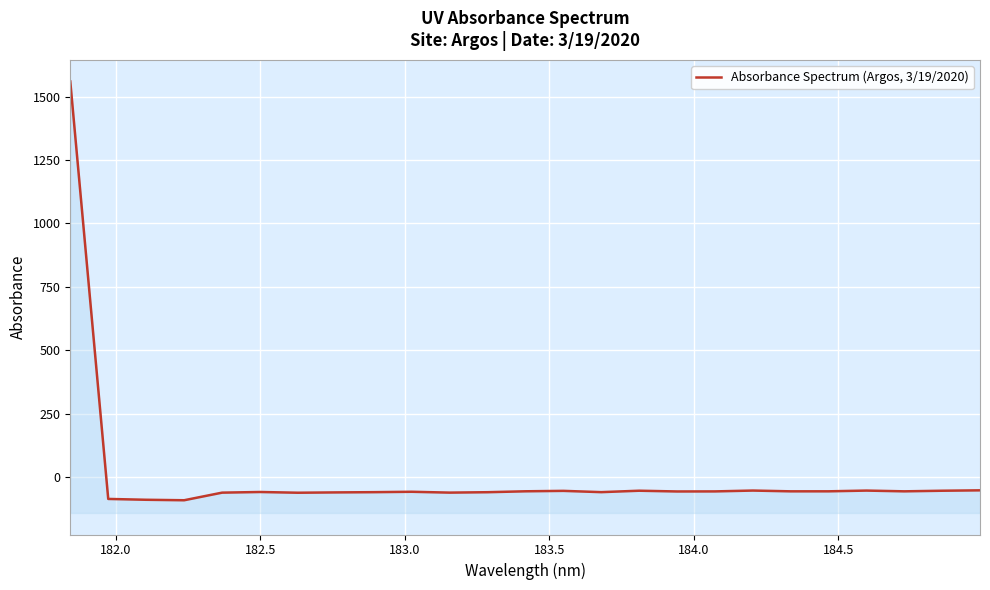

True or false: the data shows -89.0 at 184.5.

False